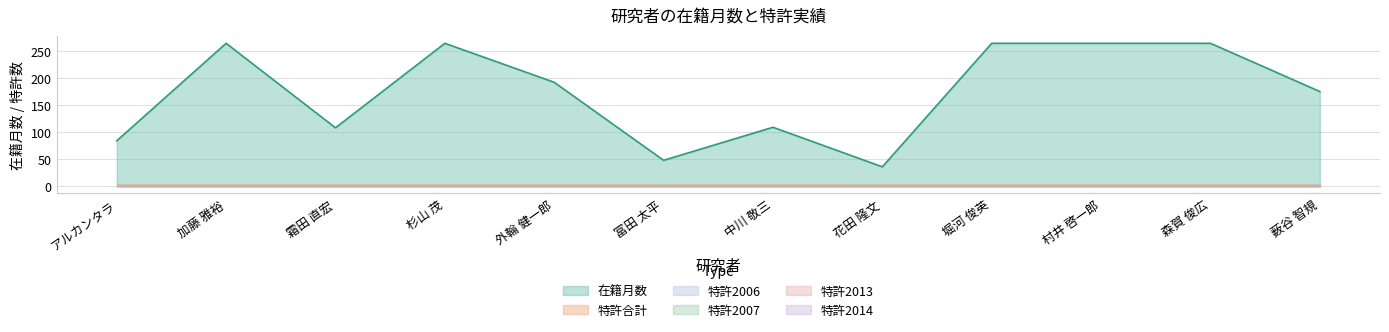

What is the difference between the highest and lowest values at 花田 隆文?

35.7